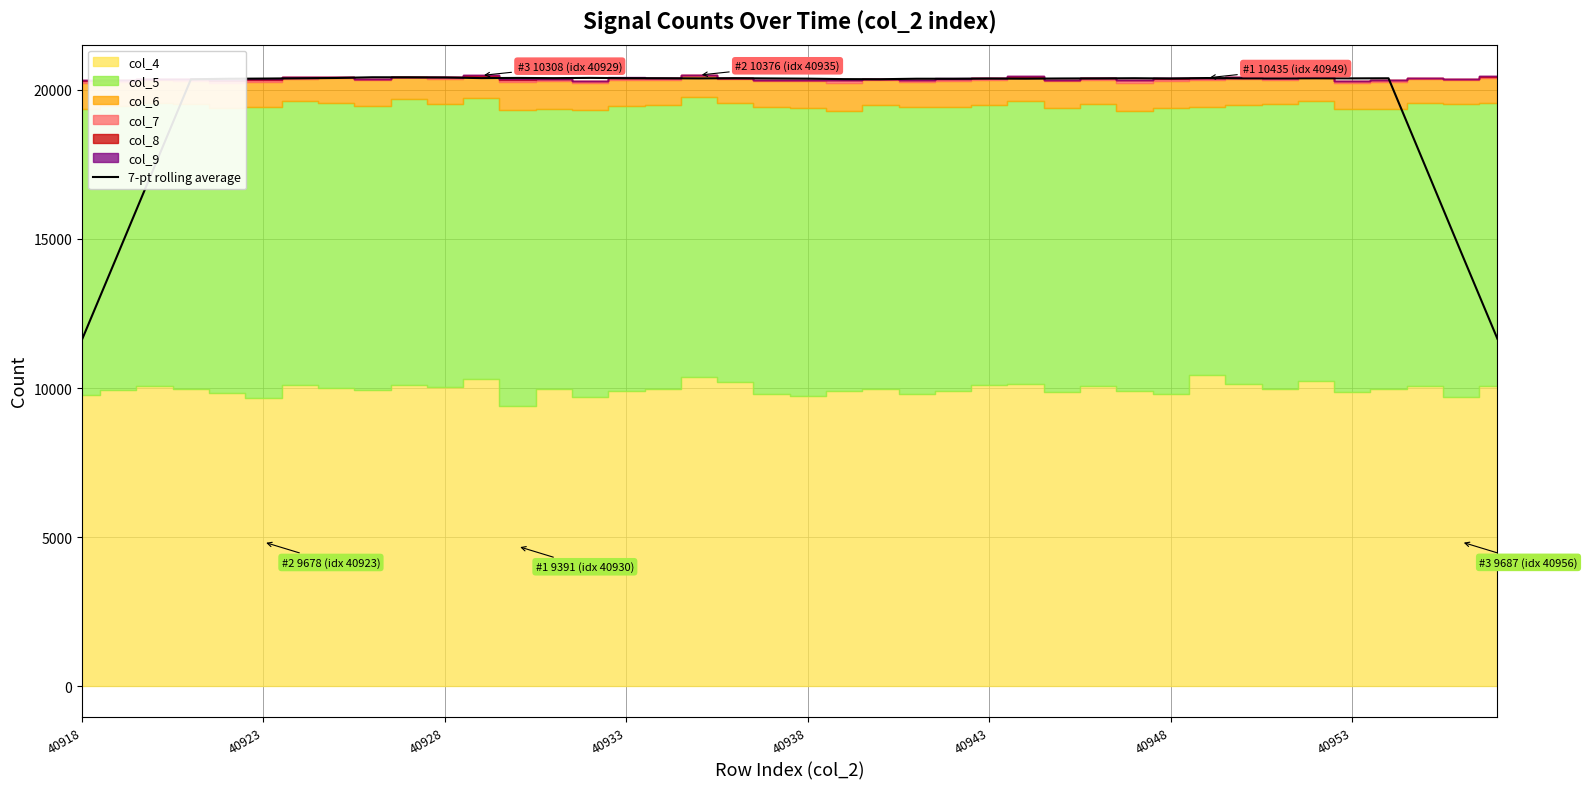

What is the minimum value shown in the chart?

11627.1